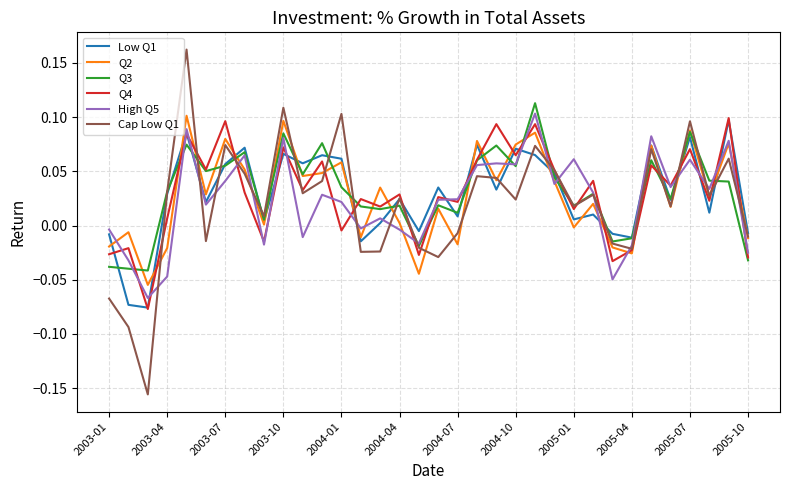

Which series has the widest spread of values?

Cap Low Q1